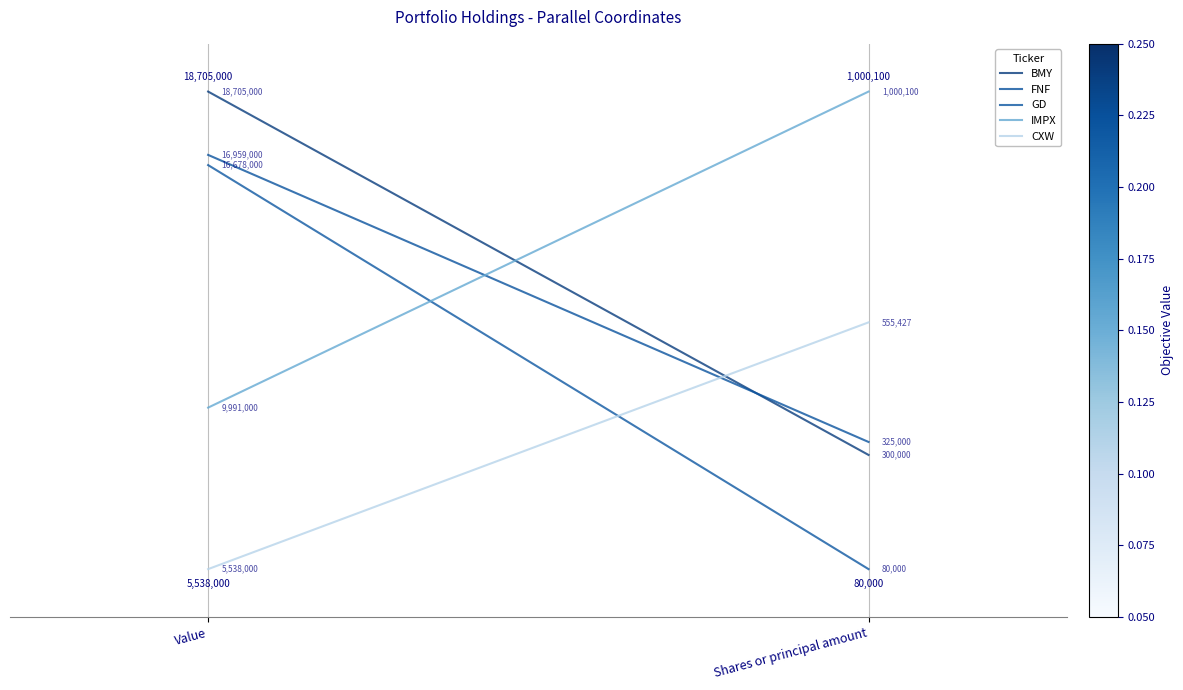

Reading left to right, extract all data points from this chart.

BMY: Value=1.0	Shares or principal amount=0.2
FNF: Value=0.9	Shares or principal amount=0.3
GD: Value=0.8	Shares or principal amount=0.0
IMPX: Value=0.3	Shares or principal amount=1.0
CXW: Value=0.0	Shares or principal amount=0.5